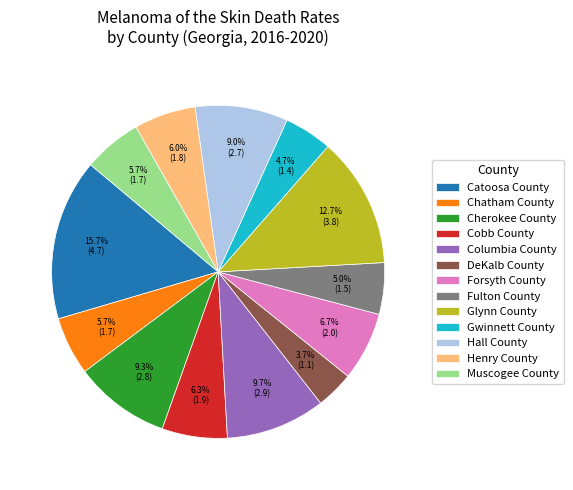

To the nearest percent, what is the difference between the largest and smallest slice percentages?

12%